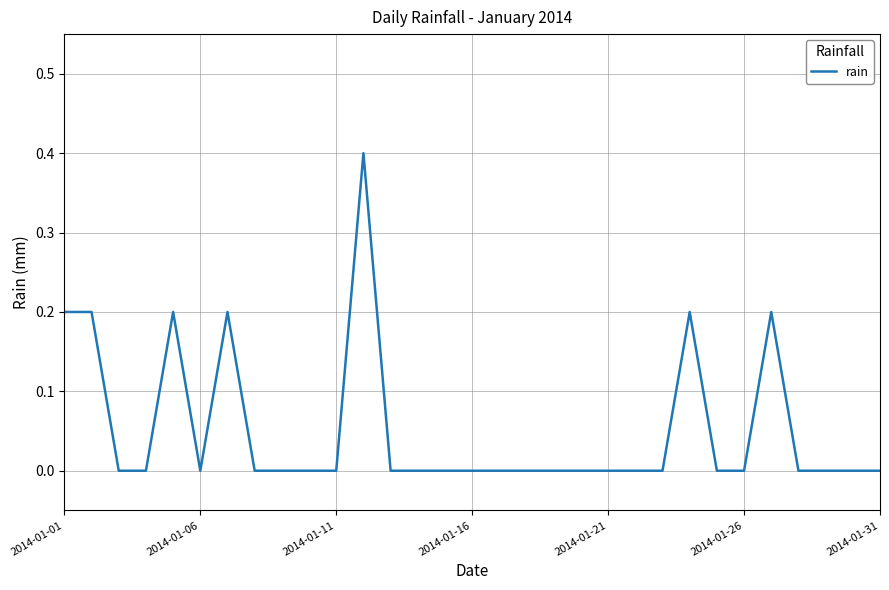

What is the difference between the maximum and second lowest values?

0.4